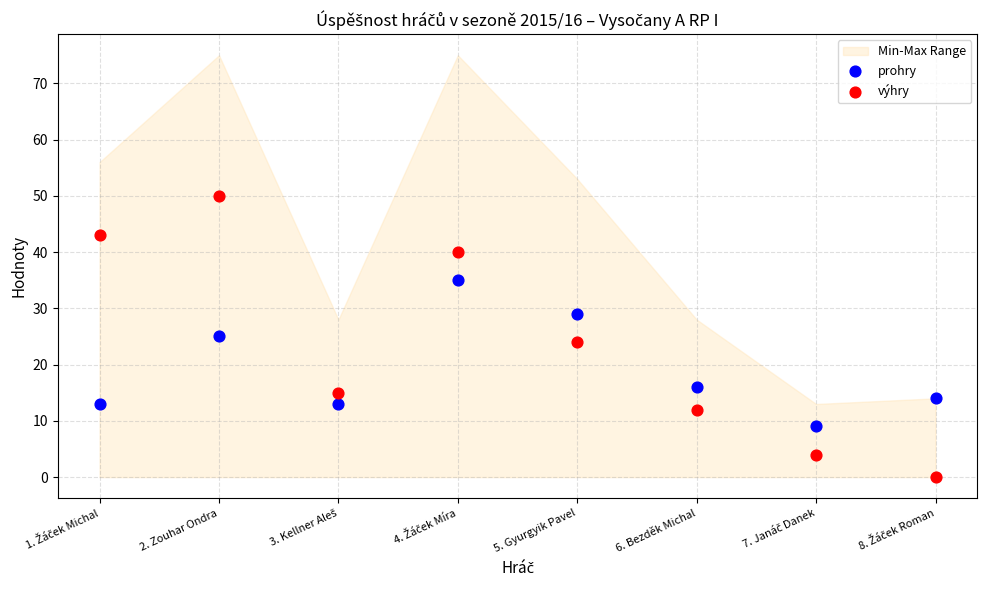

In the prohry series, what Y value is closest to 22?

25